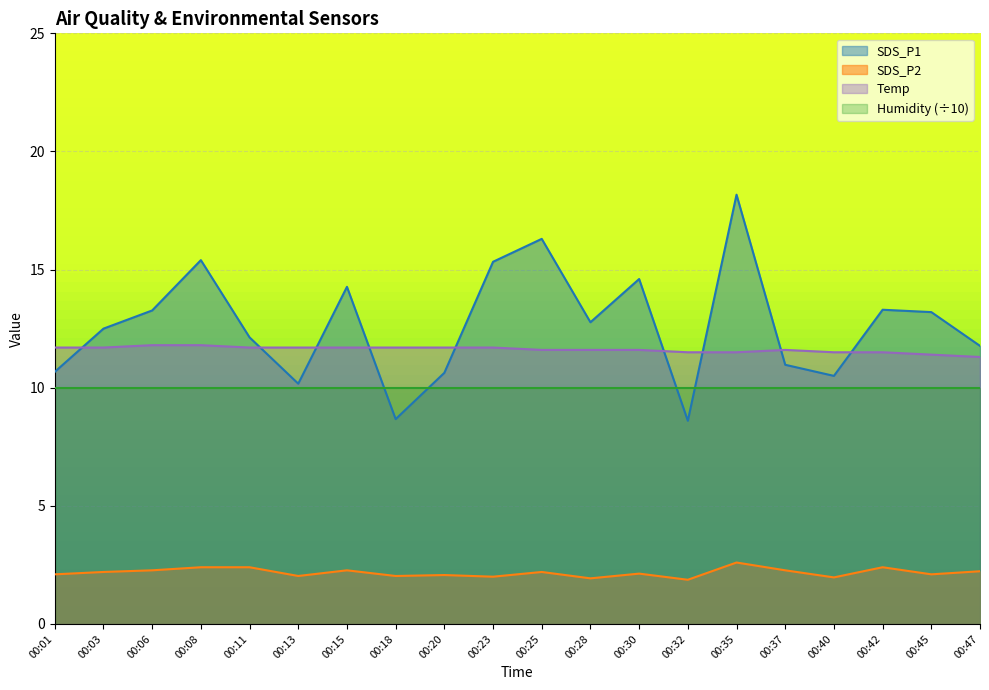

Which series changed the most between 00:15 and 00:30?

SDS_P1